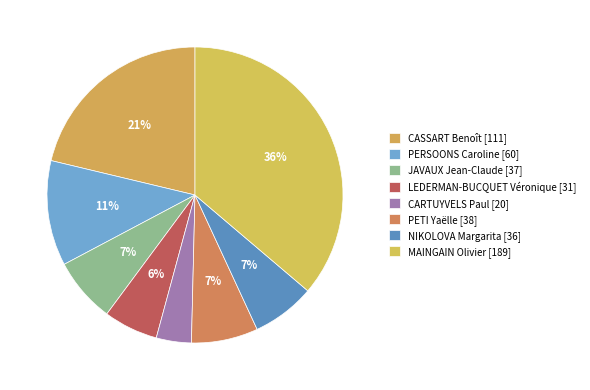

How many segments does this pie chart have?

8